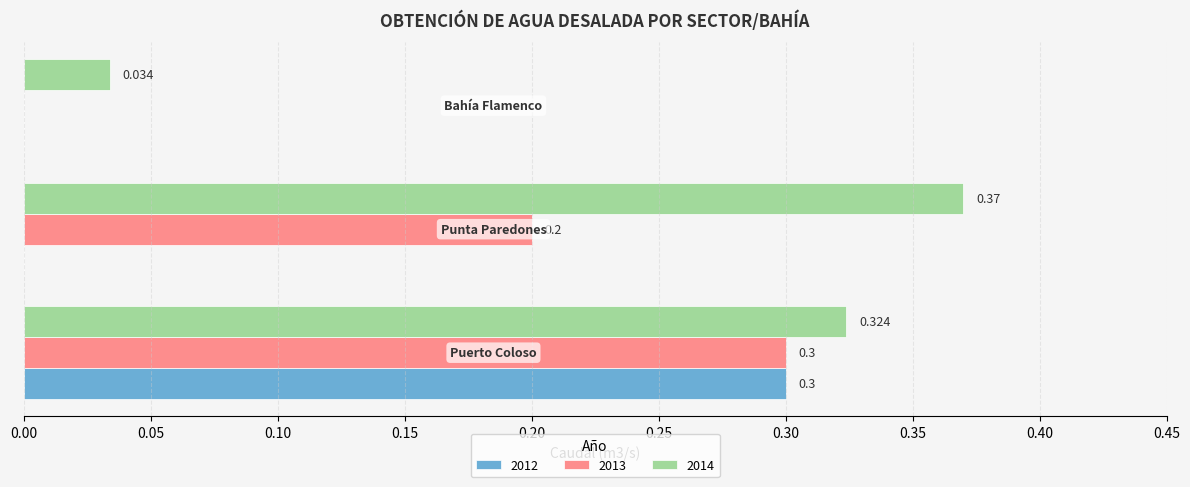

What is the label of the 3rd bar from the left?

Bahía Flamenco